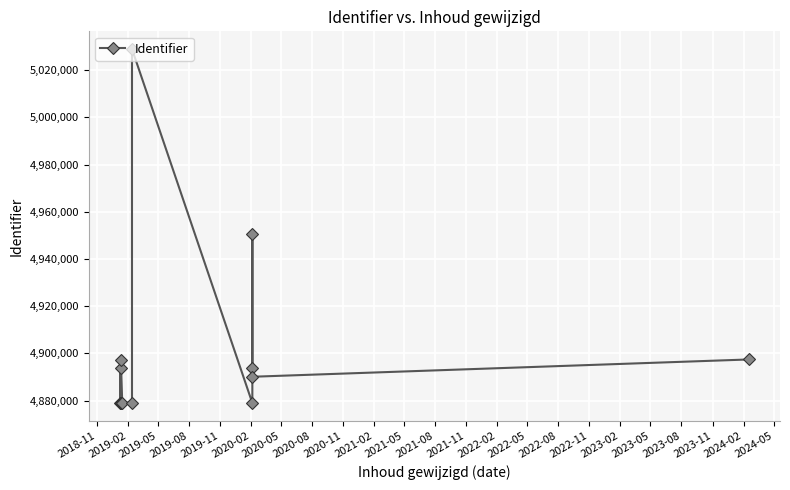

How many values exceed 4879190?

7